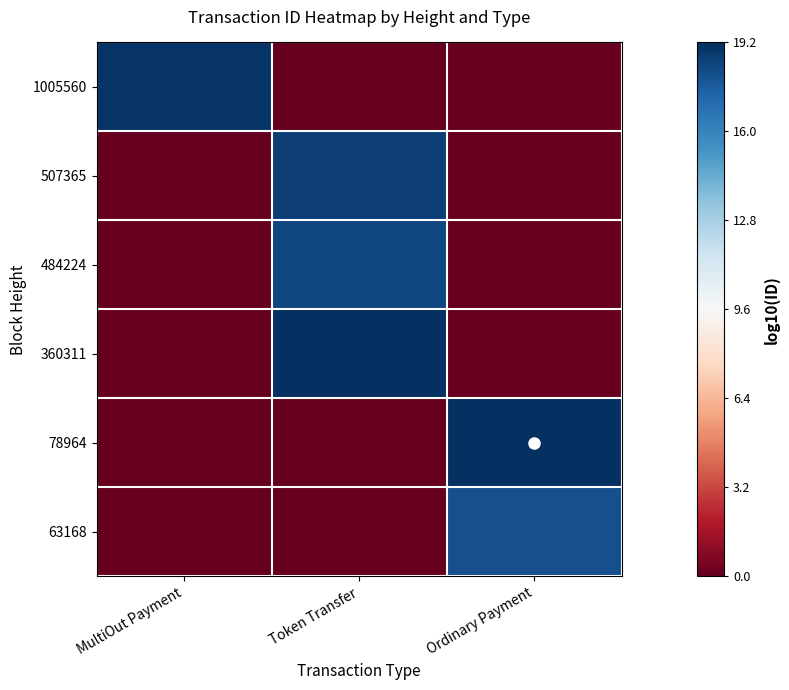

Which label corresponds to the largest value in the chart?

Ordinary Payment